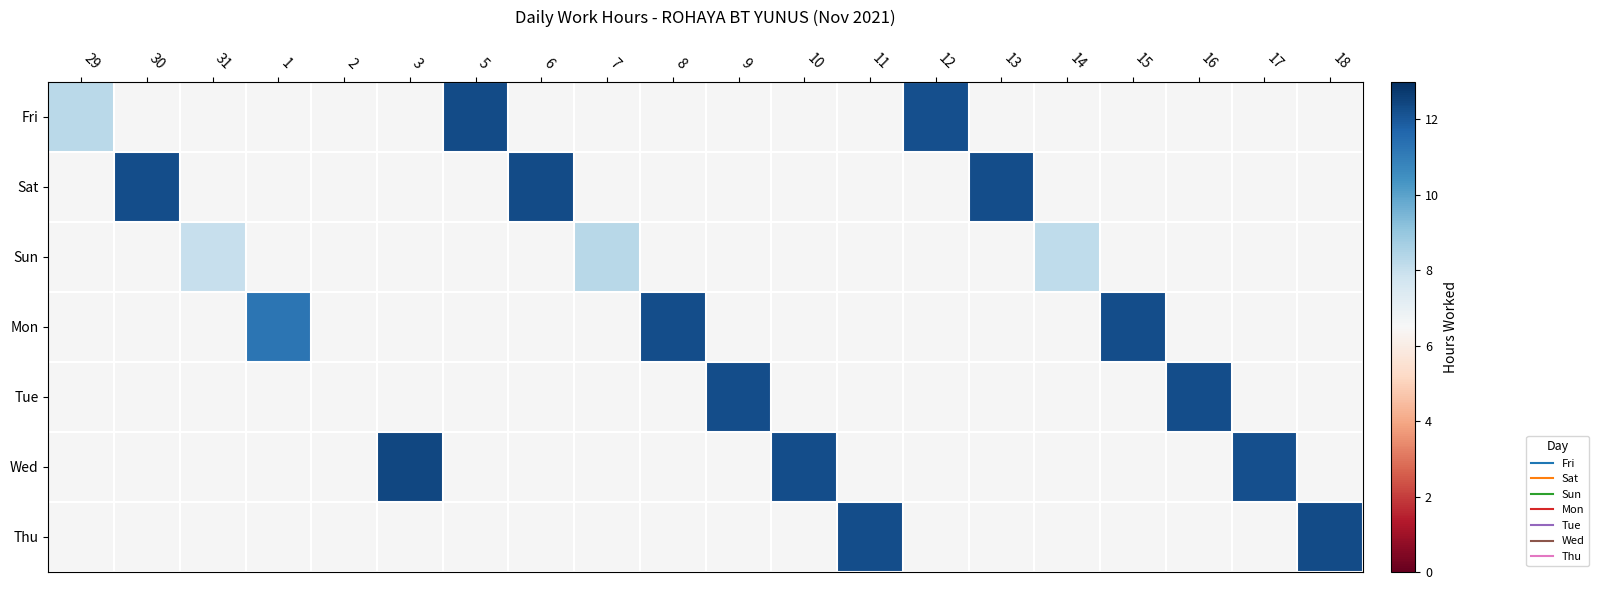

Reading right to left, what are all the values shown in this chart?

Fri: 18=0.0	17=0.0	16=0.0	15=0.0	14=0.0	13=0.0	12=12.2	11=0.0	10=0.0	9=0.0	8=0.0	7=0.0	6=0.0	5=12.3	3=0.0	2=0.0	1=0.0	31=0.0	30=0.0	29=8.2
Sat: 18=0.0	17=0.0	16=0.0	15=0.0	14=0.0	13=12.3	12=0.0	11=0.0	10=0.0	9=0.0	8=0.0	7=0.0	6=12.3	5=0.0	3=0.0	2=0.0	1=0.0	31=0.0	30=12.3	29=0.0
Sun: 18=0.0	17=0.0	16=0.0	15=0.0	14=8.1	13=0.0	12=0.0	11=0.0	10=0.0	9=0.0	8=0.0	7=8.3	6=0.0	5=0.0	3=0.0	2=0.0	1=0.0	31=8.0	30=0.0	29=0.0
Mon: 18=0.0	17=0.0	16=0.0	15=12.2	14=0.0	13=0.0	12=0.0	11=0.0	10=0.0	9=0.0	8=12.3	7=0.0	6=0.0	5=0.0	3=0.0	2=0.0	1=11.2	31=0.0	30=0.0	29=0.0
Tue: 18=0.0	17=0.0	16=12.3	15=0.0	14=0.0	13=0.0	12=0.0	11=0.0	10=0.0	9=12.3	8=0.0	7=0.0	6=0.0	5=0.0	3=0.0	2=0.0	1=0.0	31=0.0	30=0.0	29=0.0
Wed: 18=0.0	17=12.2	16=0.0	15=0.0	14=0.0	13=0.0	12=0.0	11=0.0	10=12.3	9=0.0	8=0.0	7=0.0	6=0.0	5=0.0	3=12.4	2=0.0	1=0.0	31=0.0	30=0.0	29=0.0
Thu: 18=12.3	17=0.0	16=0.0	15=0.0	14=0.0	13=0.0	12=0.0	11=12.3	10=0.0	9=0.0	8=0.0	7=0.0	6=0.0	5=0.0	3=0.0	2=0.0	1=0.0	31=0.0	30=0.0	29=0.0